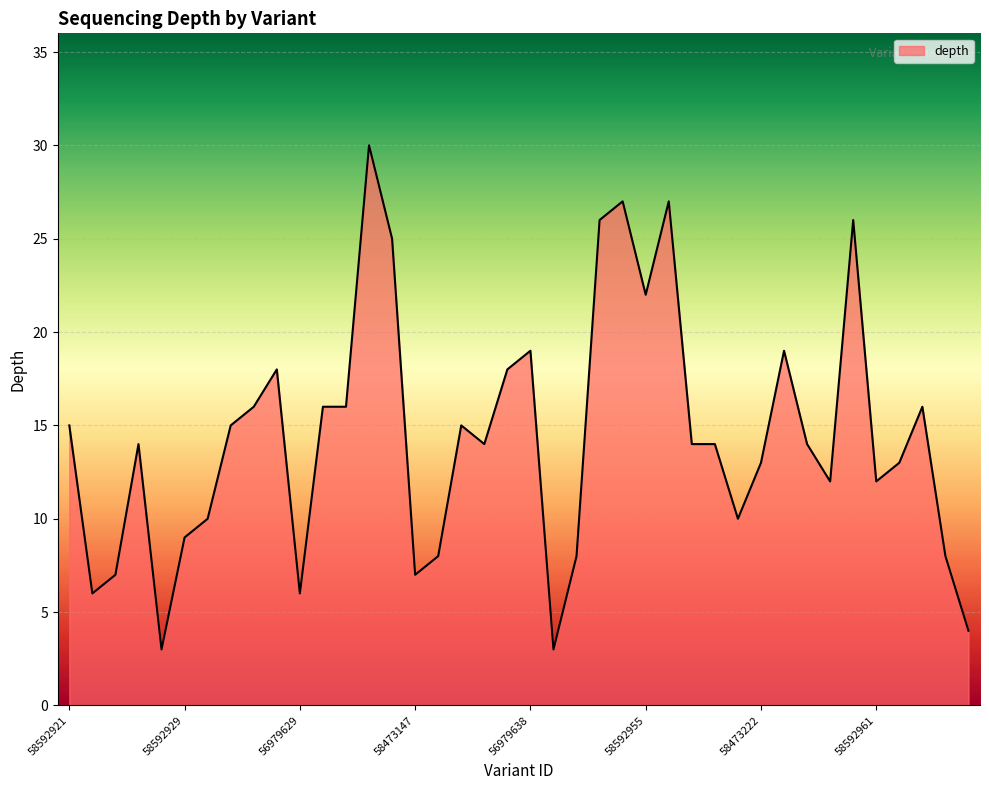

What is the smallest value displayed?

3